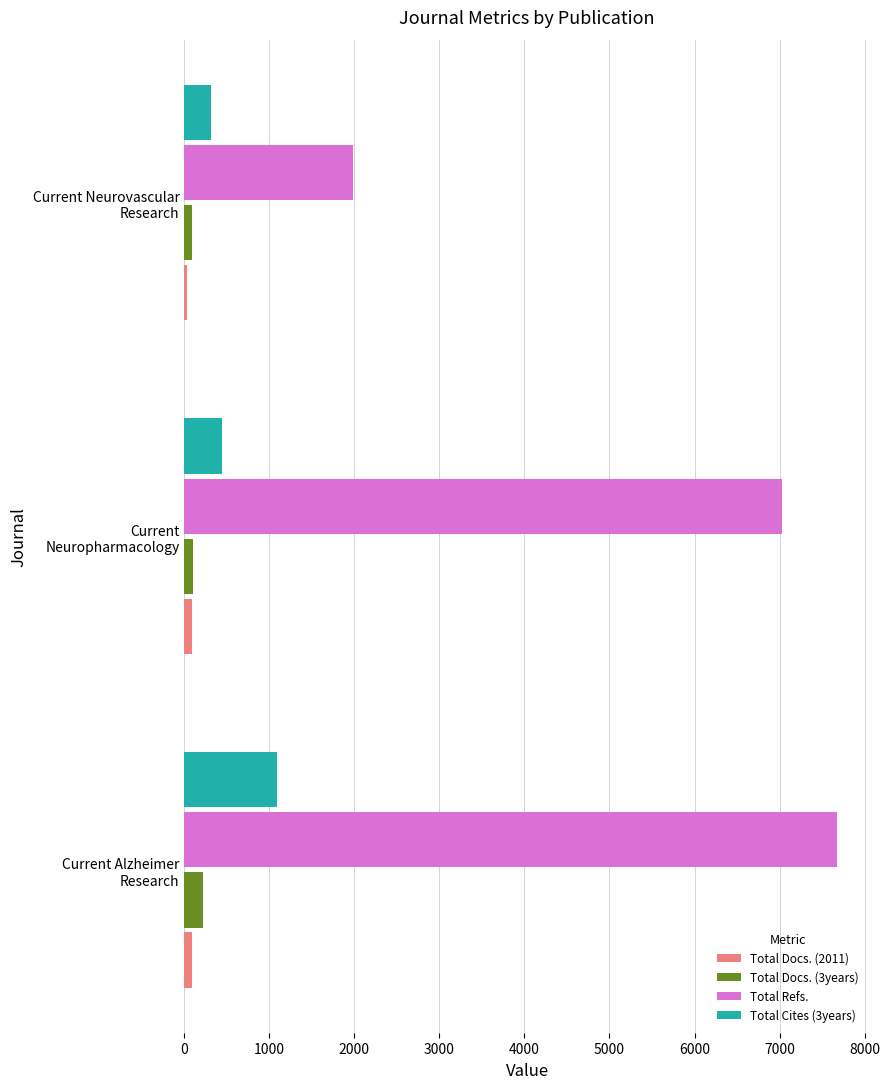

How many data points does each series have?

3